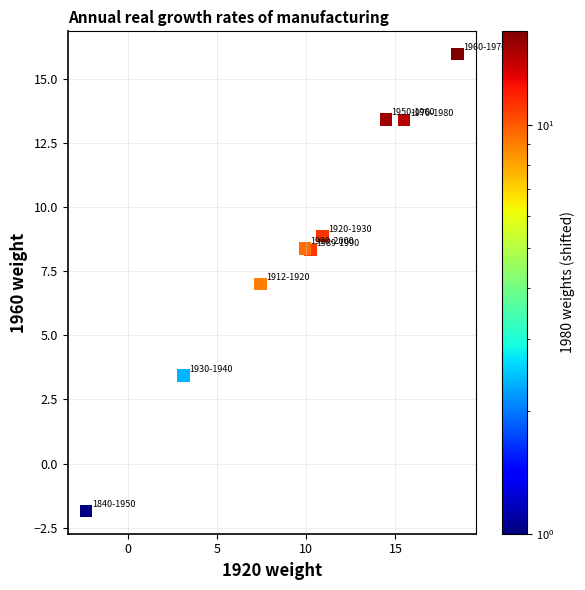

What is the range of Y values (max minus min)?

17.8